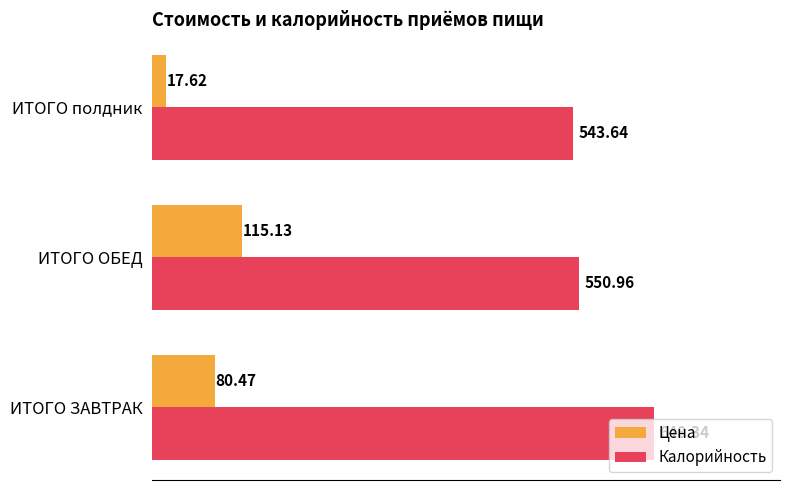

Between ИТОГО ЗАВТРАК and ИТОГО ОБЕД, which series saw the biggest shift?

Калорийность